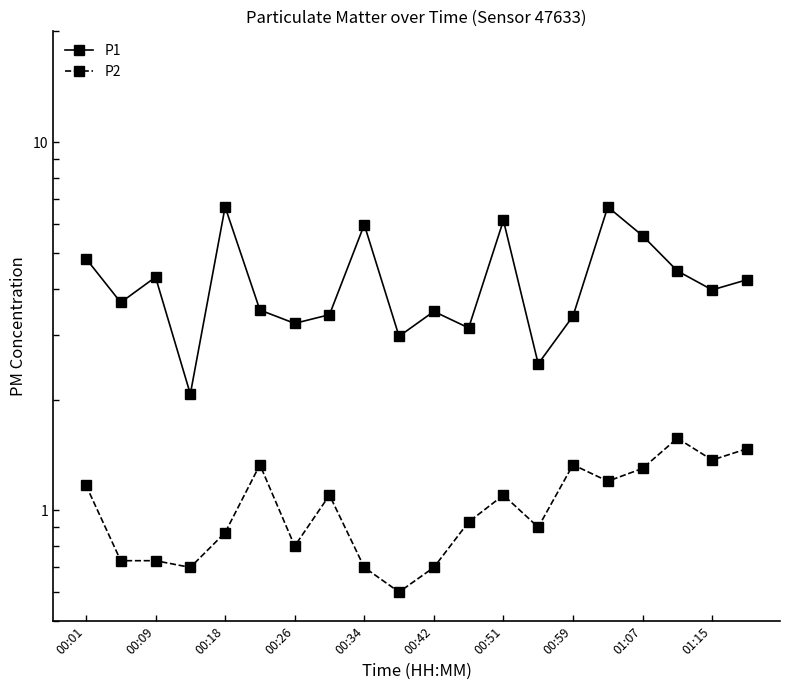

What is the difference between the maximum and minimum values in the P2 series?

1.0